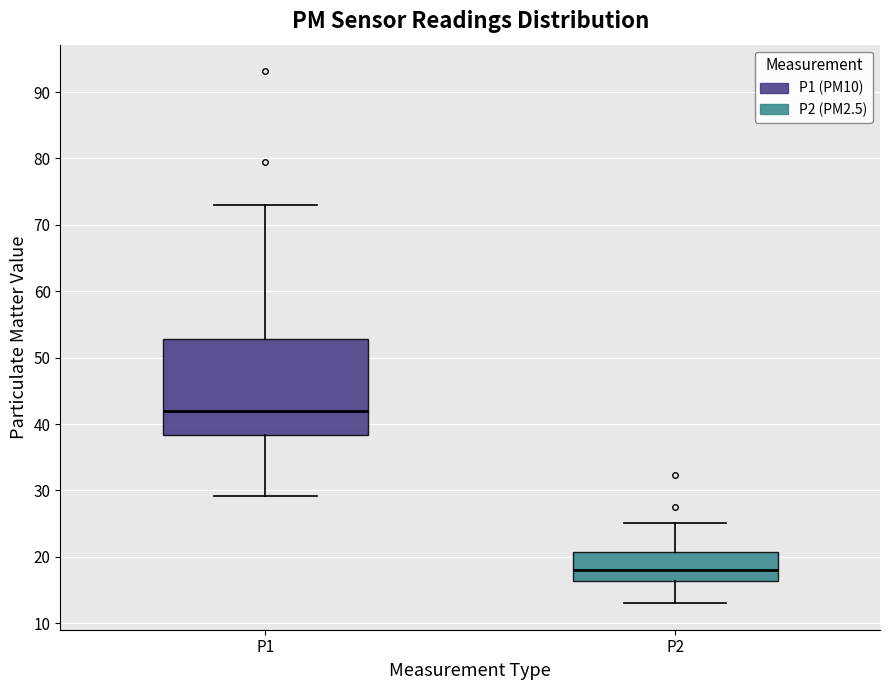

Which box's median line is the lowest?

P2